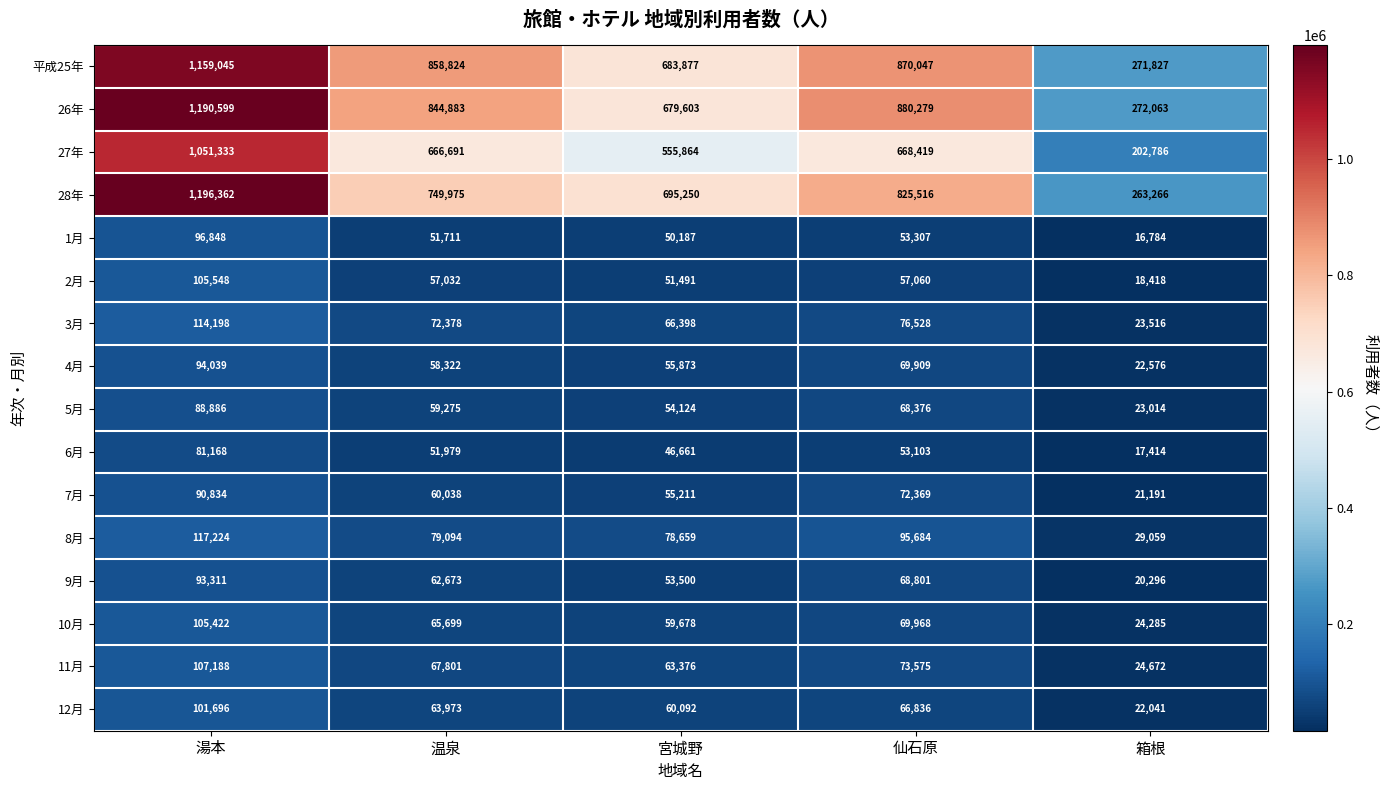

Rank the series at 温泉 from highest to lowest value.

平成25年, 26年, 28年, 27年, 8月, 3月, 11月, 10月, 12月, 9月, 7月, 5月, 4月, 2月, 6月, 1月